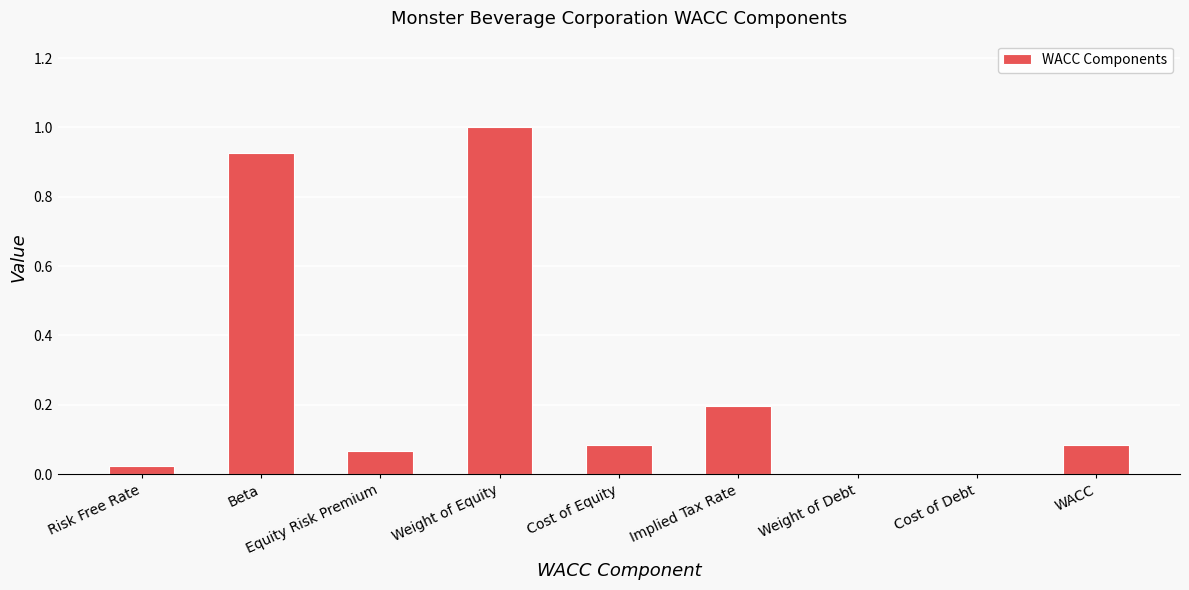

What is the sum of all values?

2.4